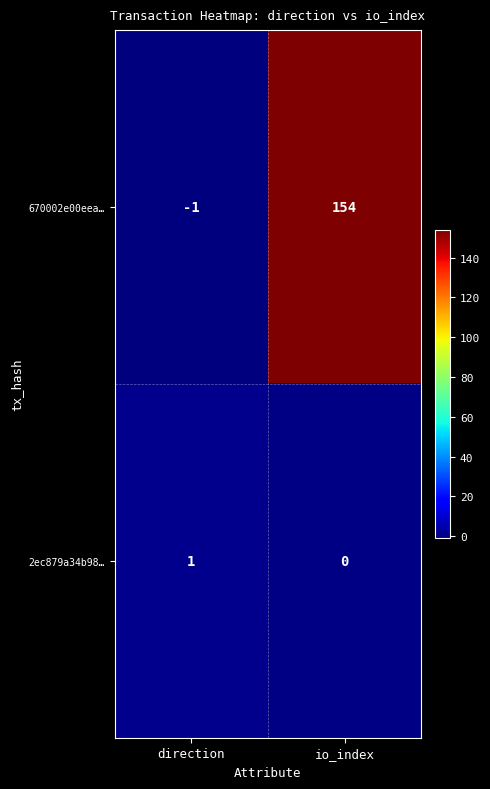

How many positive values does the 670002e00eea… series have?

1